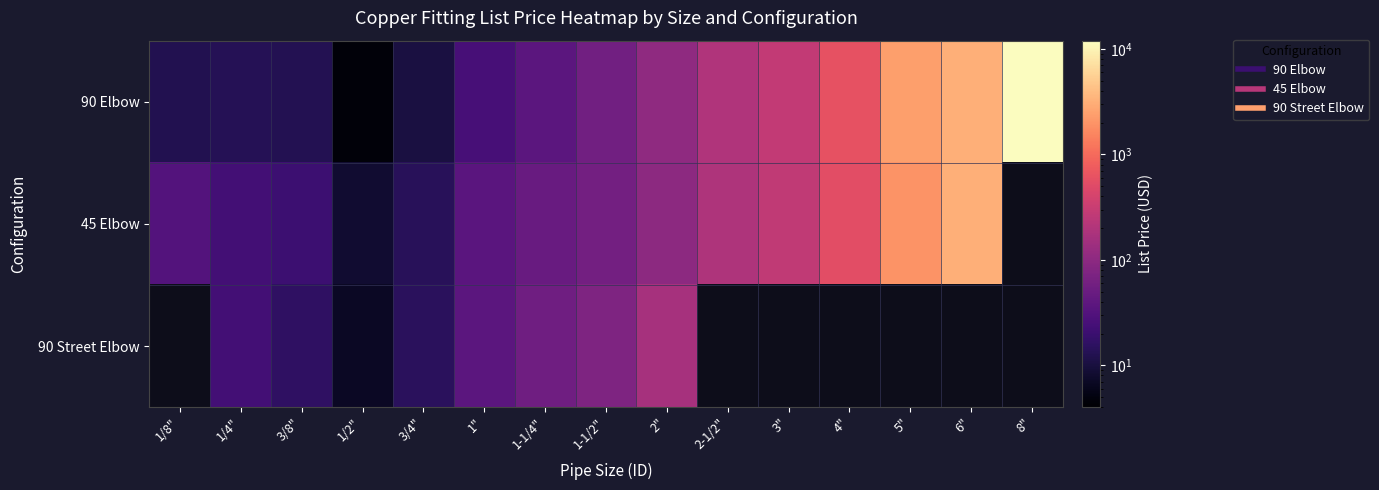

What is the difference between the maximum and minimum values in the 90 Elbow series?

11656.7